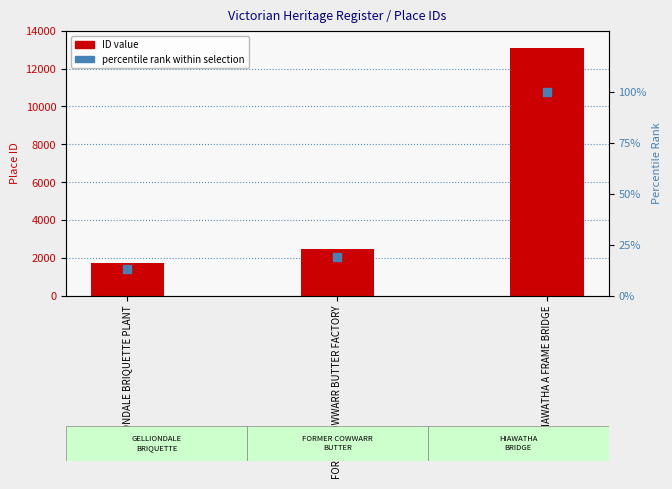

Is the value of ID at FORMER COWWARR BUTTER FACTORY greater than the value of percentile rank within selection at HIAWATHA A FRAME BRIDGE?

Yes